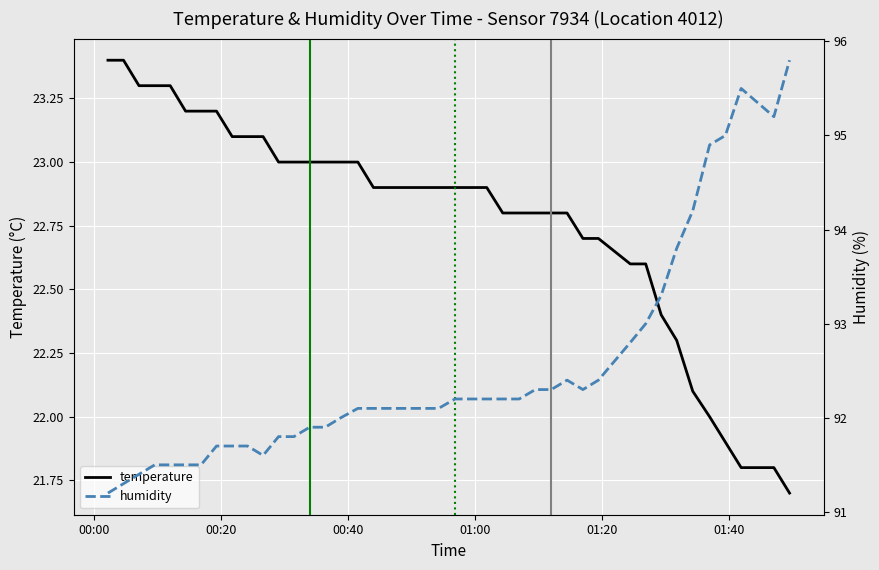

True or false: temperature and humidity cross at least once.

False